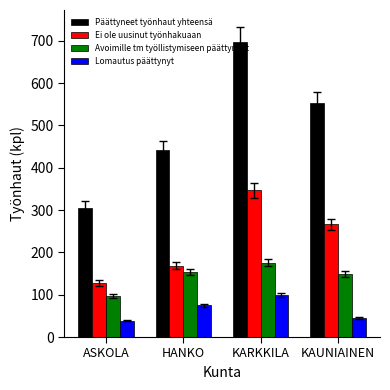

What is the spread (max minus min) of values at KARKKILA?

597